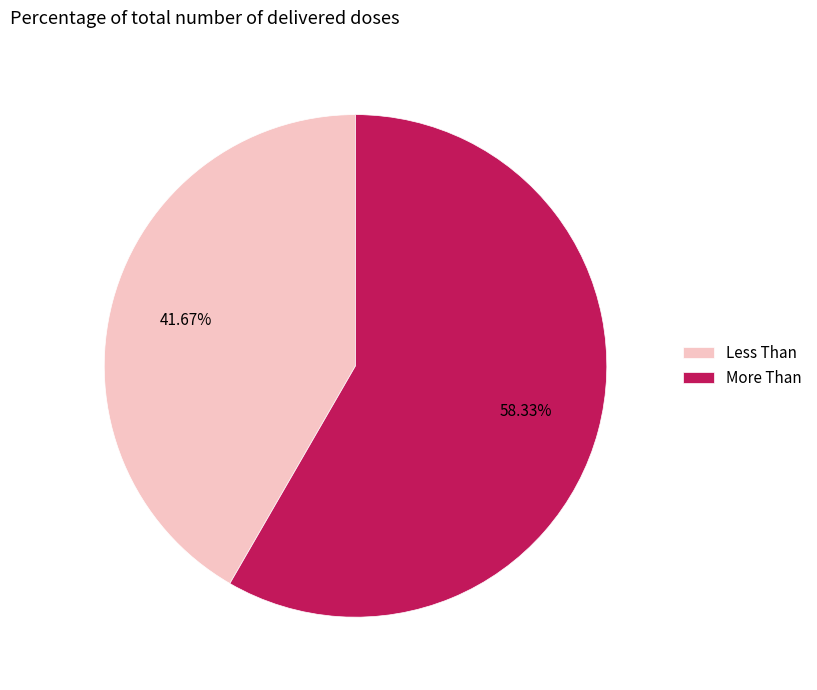

Is it true that More Than is 49% of the pie?

False